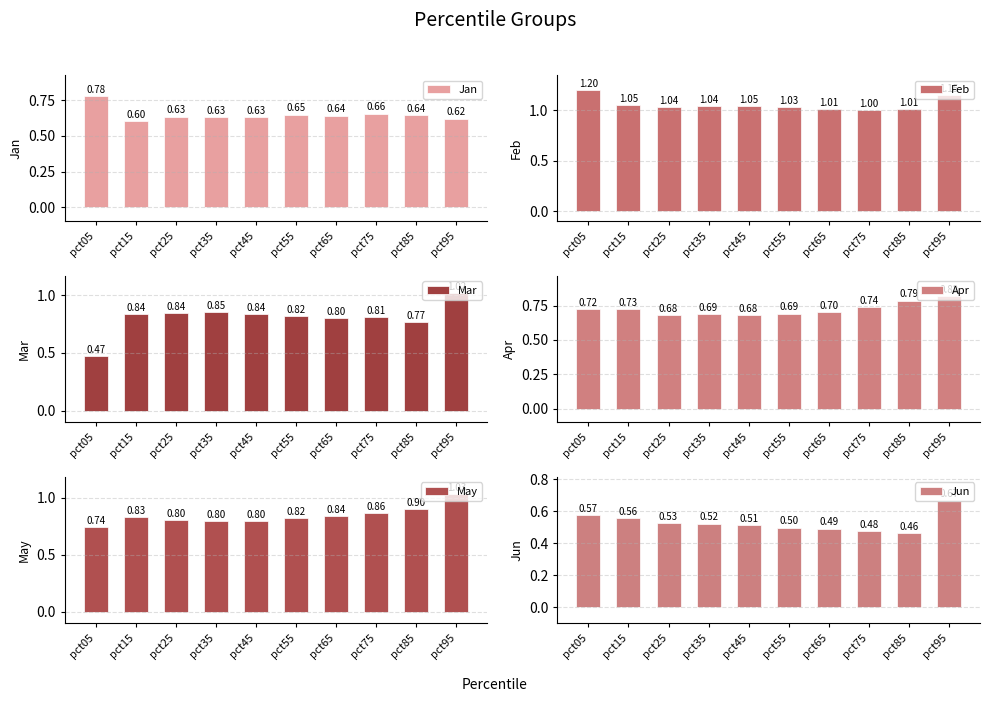

Rank the series by their maximum value, from highest to lowest.

Feb, May, Mar, Apr, Jan, Jun